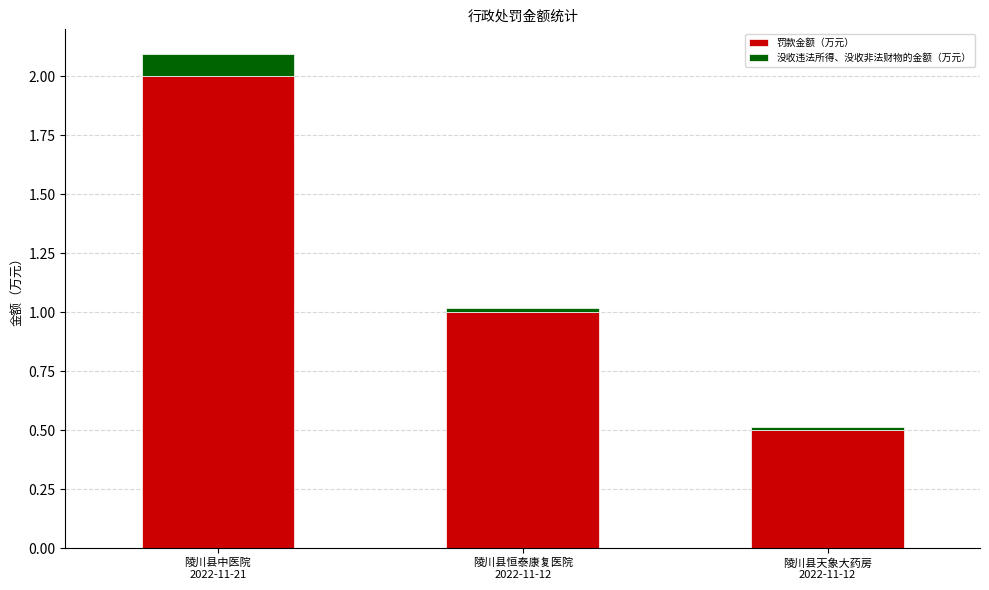

At which label does 罚款金额（万元） first exceed 1?

陵川县中医院
2022-11-21